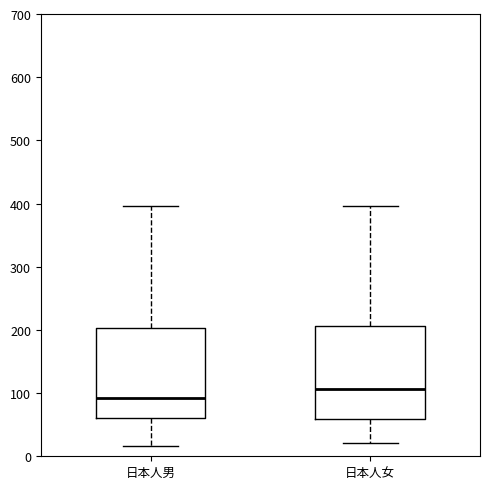

Reading left to right, read every box against the y-axis: the position of its median line, the range the box covers, and the ends of its whiskers. The values are not printed on the chart, so give them approximately, as read against the axis.

日本人男: median 90, box 60 to 200, whiskers 20 to 400
日本人女: median 110, box 60 to 210, whiskers 20 to 400